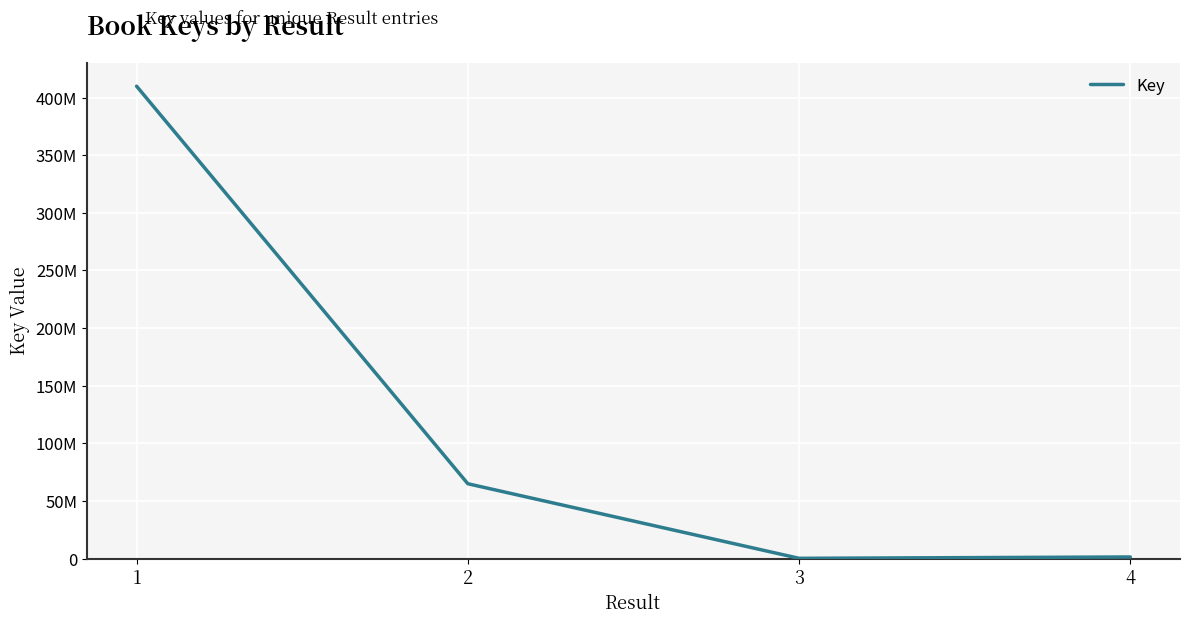

Reading right to left, list all the values displayed in this chart.

1331139	161704	64873307	409863583